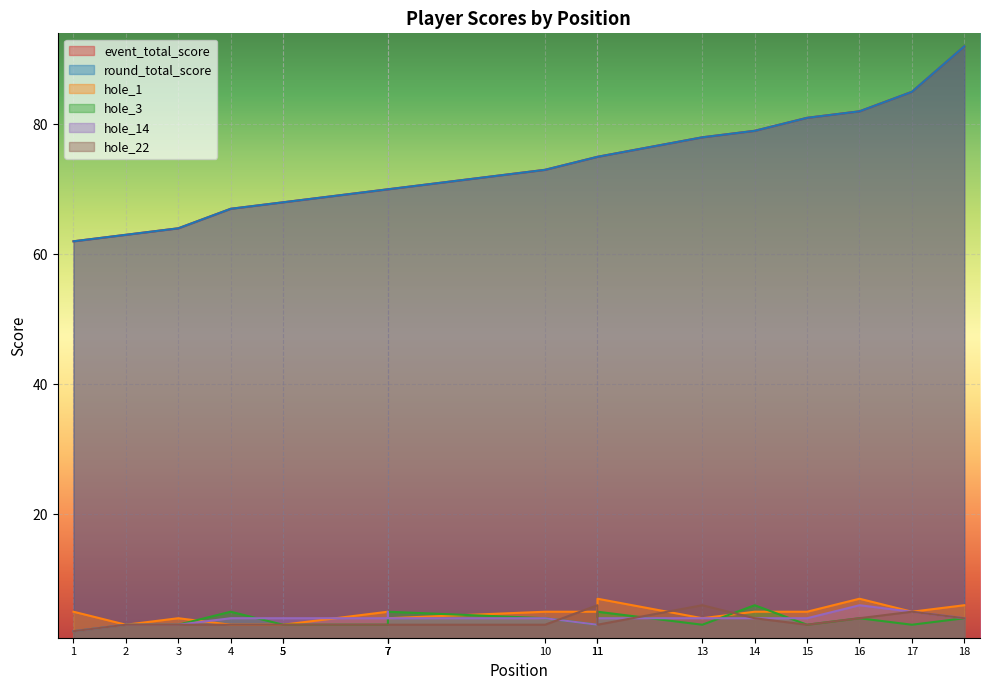

Which category has the highest value in the event_total_score series?

18